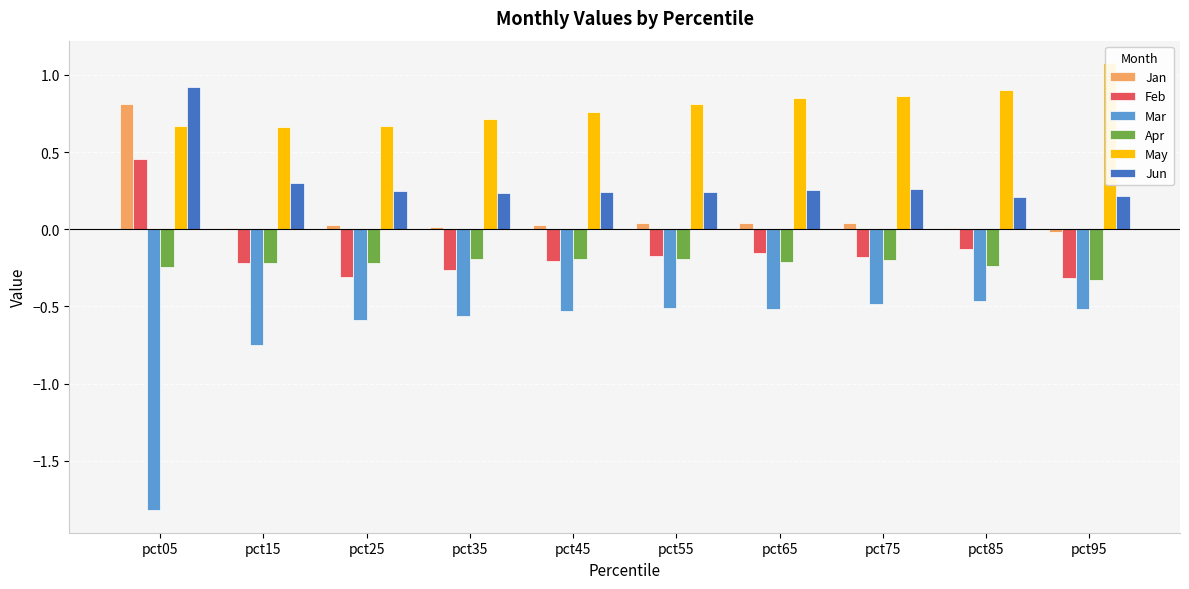

The value of Apr at pct55 is -0.3. True or false?

False